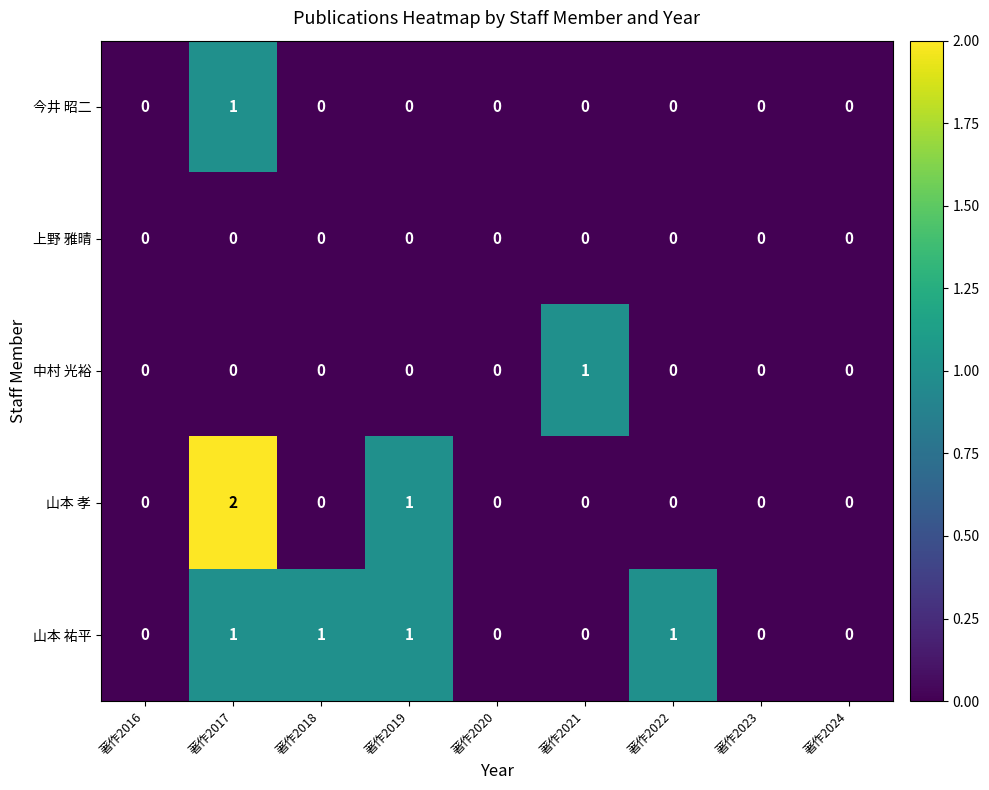

Which series has the largest range (max minus min)?

山本 孝